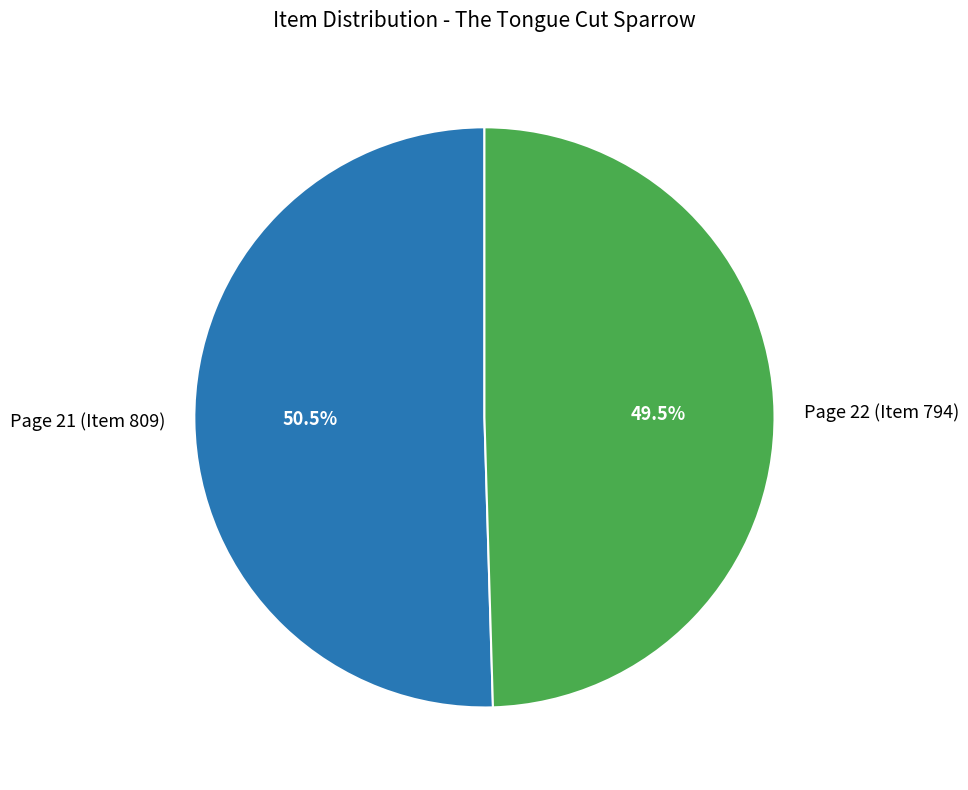

Count the number of slices in the pie.

2